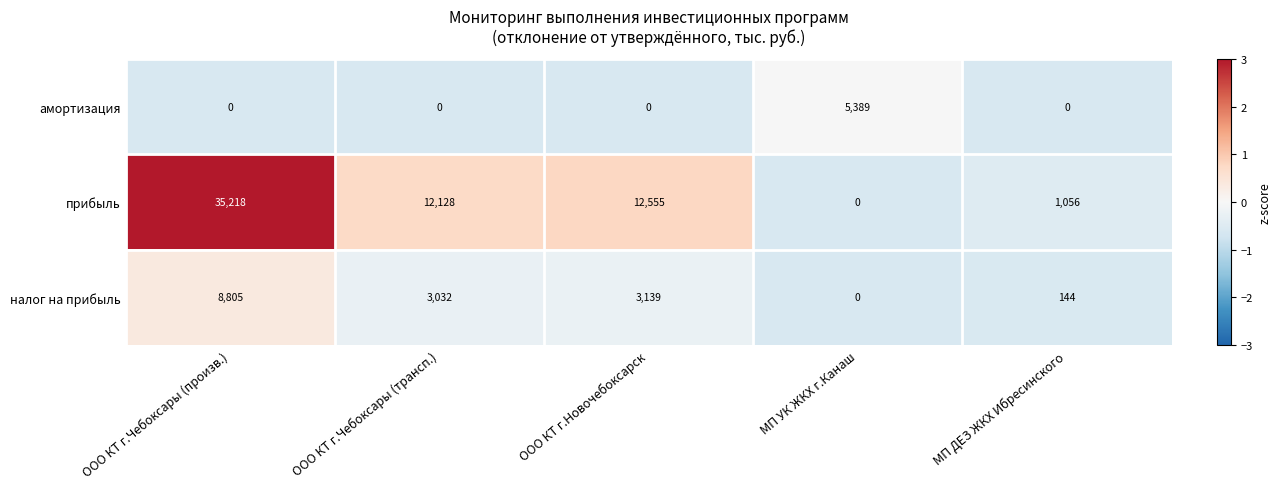

Where is прибыль nearest to the value 17609?

ООО КТ г.Новочебоксарск